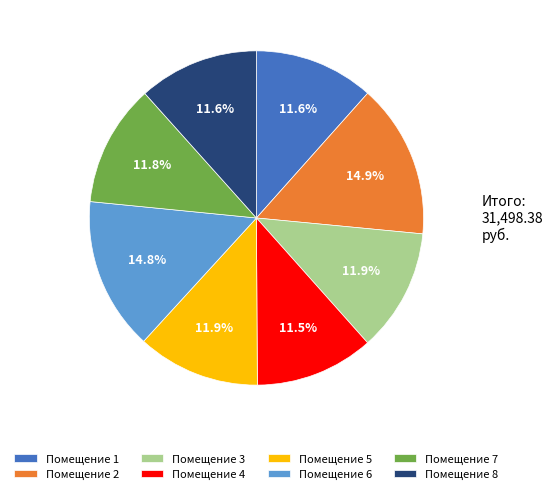

What is the ratio of the value at Помещение 3 to the value at Помещение 1?

1.0